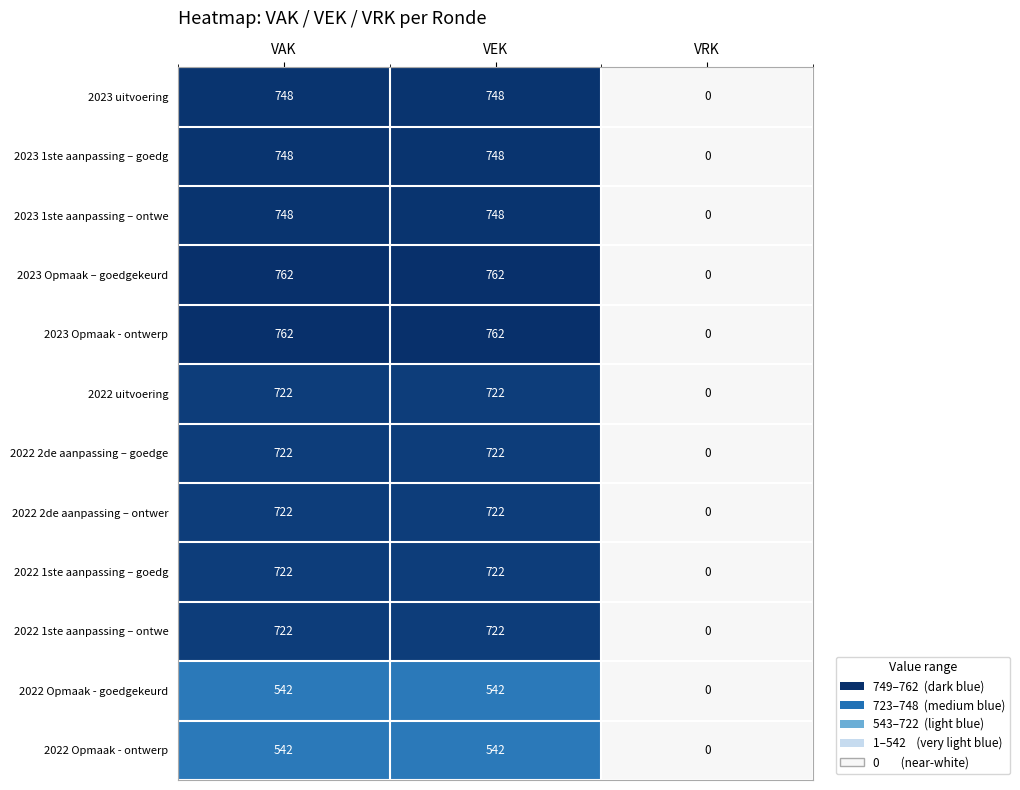

What is the sum of the 2023 uitvoering values at VAK and VRK?

748